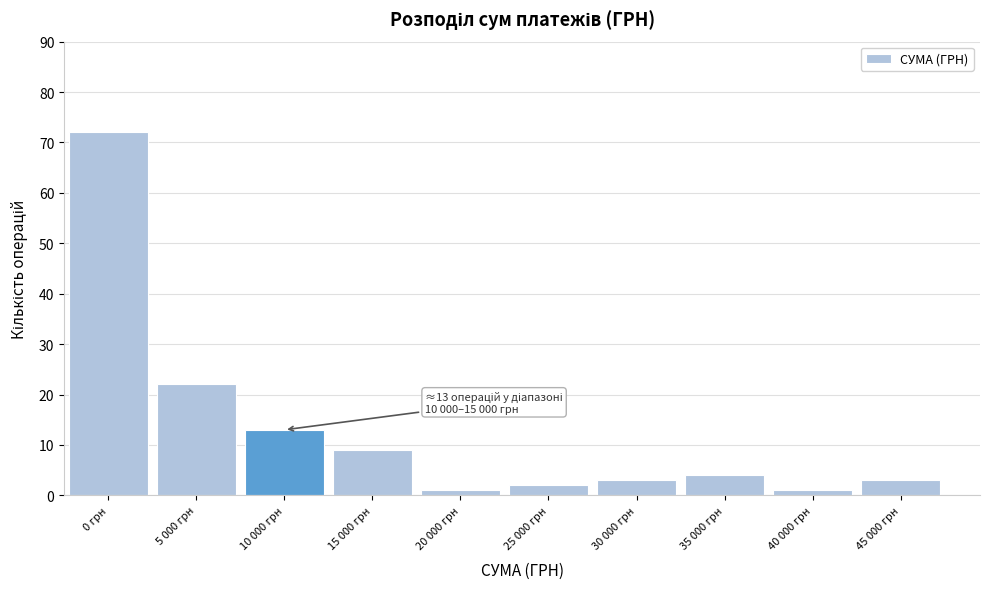

Reading left to right, extract all data points from this chart.

72	22	13	9	1	2	3	4	1	3